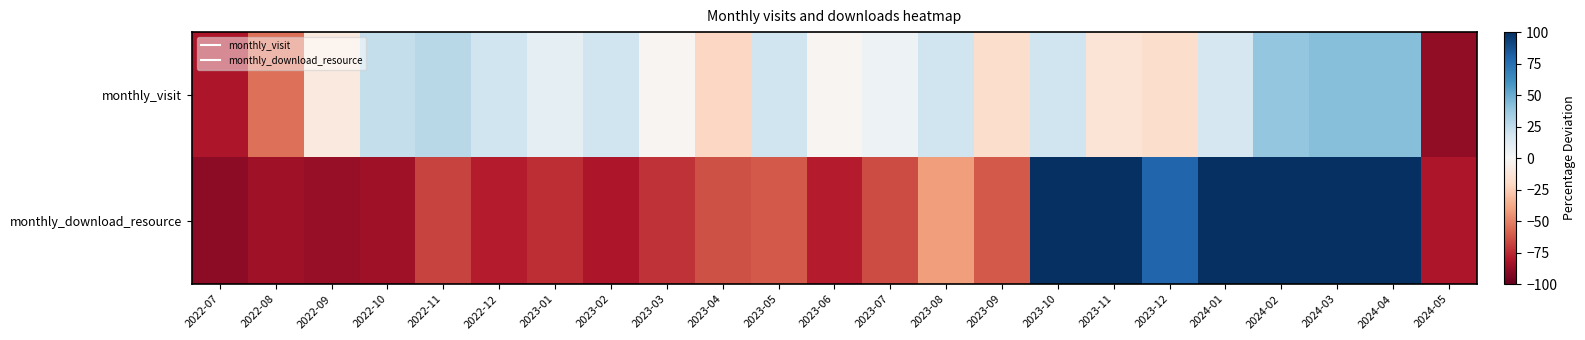

What is the smallest value displayed?

-89.2